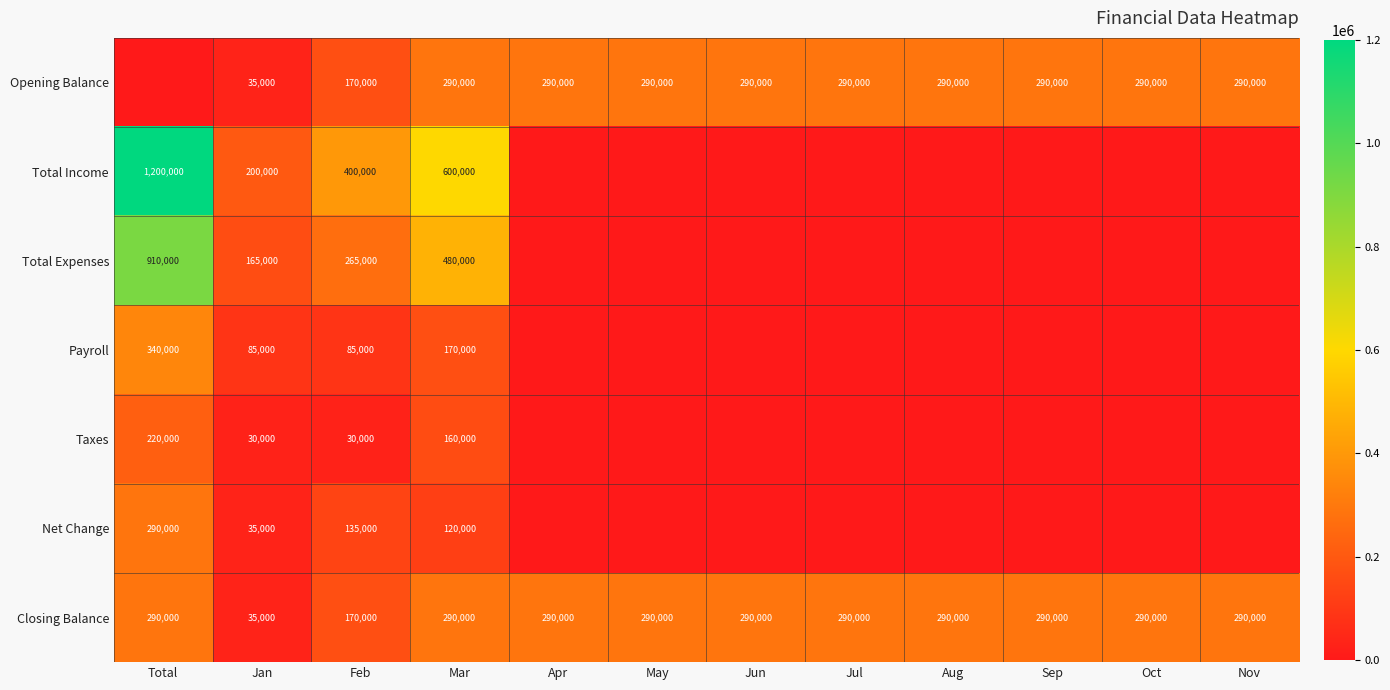

True or false: Opening Balance has a value of 290000 at Oct.

True